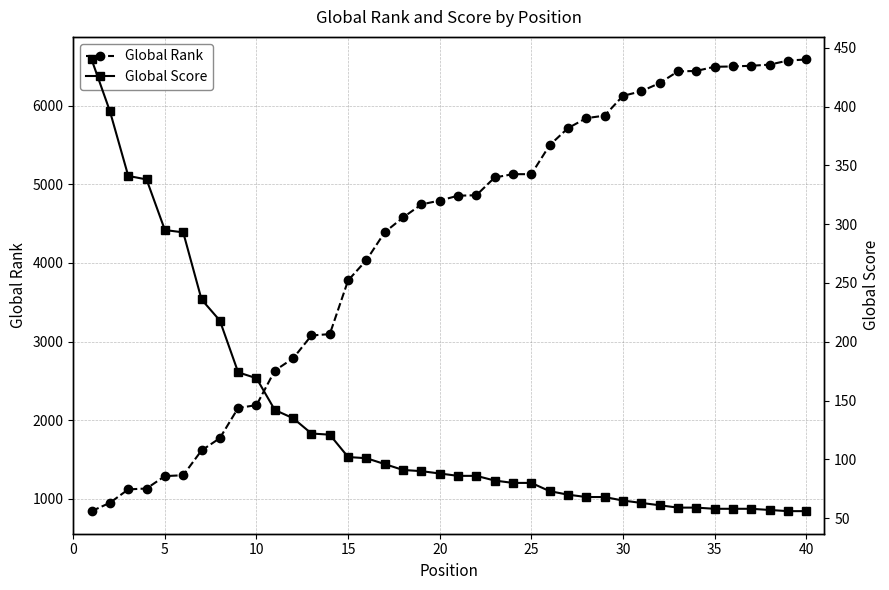

What is the minimum value for Global Rank?

841